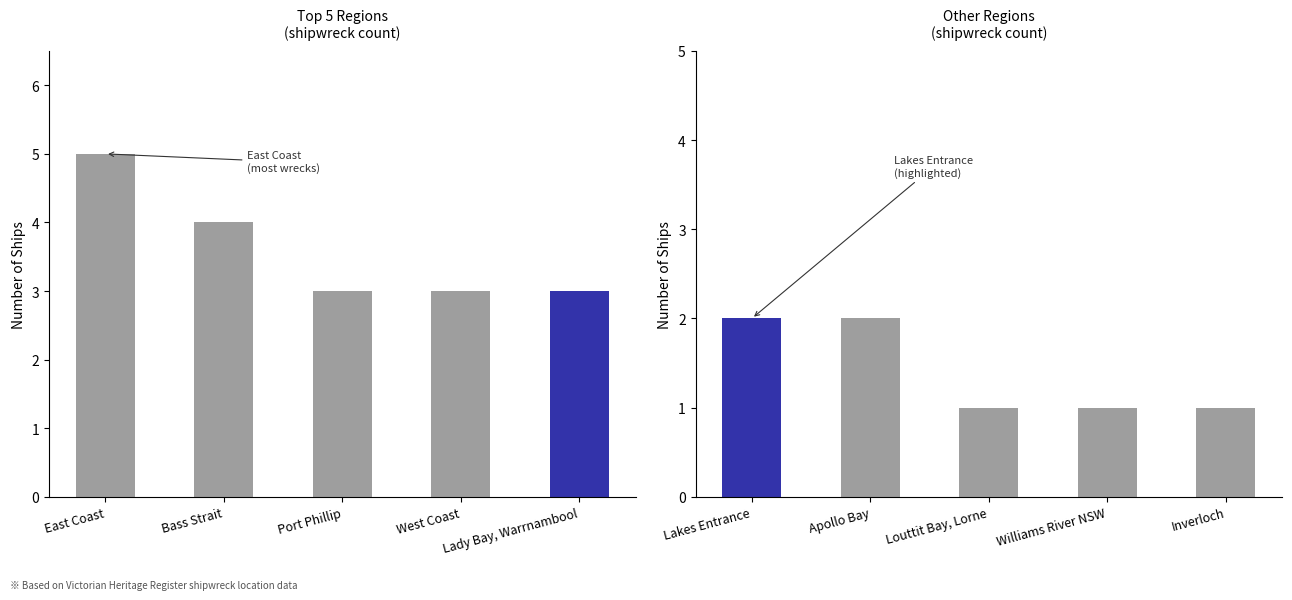

The Shipwreck Count by Region series shows 2 at East Coast. True or false?

False